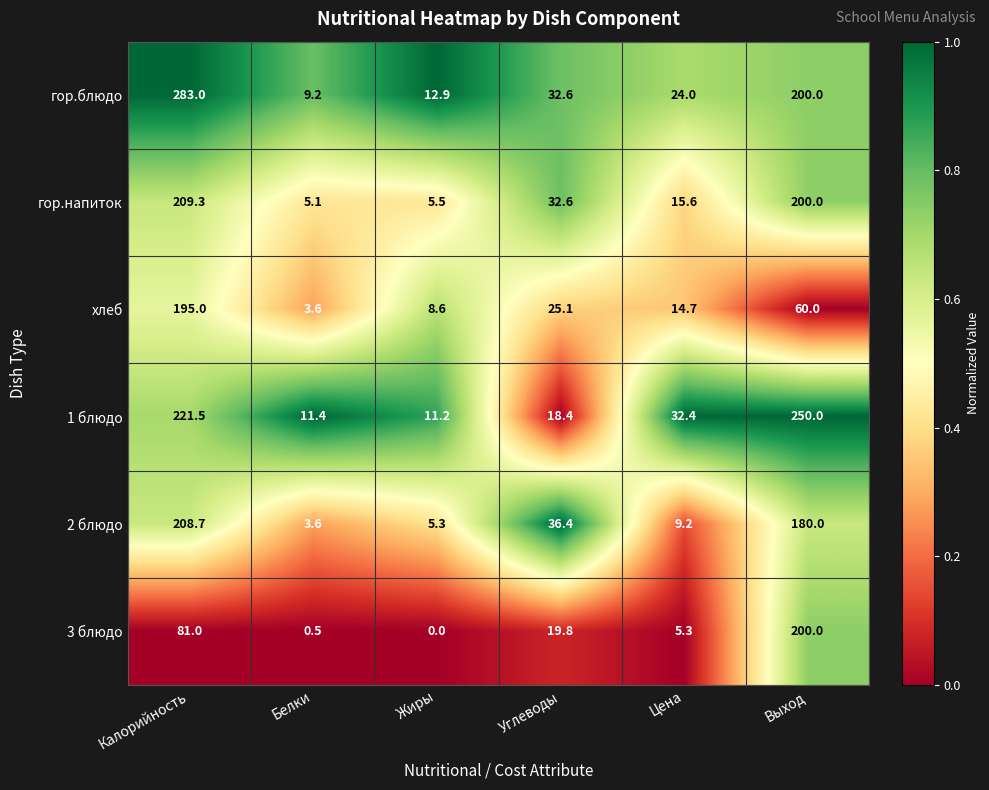

Is it true that 1 блюдо equals 11.2 at Жиры?

True